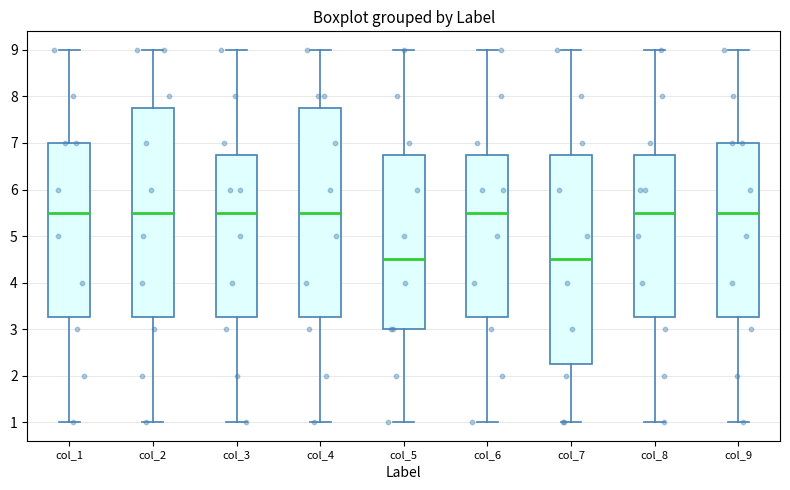

Reading left to right, transcribe this box plot: for each box, give where its median line is, the range the box spans, and where its two whiskers end, as read against the y-axis. The values are not printed on the chart, so give them approximately, as read against the axis.

col_1: median 5.5, box 3.3 to 7.0, whiskers 1.0 to 9.0
col_2: median 5.5, box 3.3 to 7.8, whiskers 1.0 to 9.0
col_3: median 5.5, box 3.3 to 6.8, whiskers 1.0 to 9.0
col_4: median 5.5, box 3.3 to 7.8, whiskers 1.0 to 9.0
col_5: median 4.5, box 3.0 to 6.8, whiskers 1.0 to 9.0
col_6: median 5.5, box 3.3 to 6.8, whiskers 1.0 to 9.0
col_7: median 4.5, box 2.3 to 6.8, whiskers 1.0 to 9.0
col_8: median 5.5, box 3.3 to 6.8, whiskers 1.0 to 9.0
col_9: median 5.5, box 3.3 to 7.0, whiskers 1.0 to 9.0